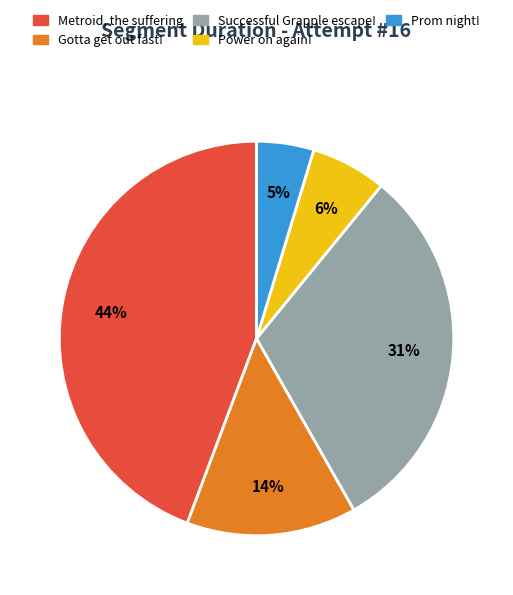

True or false: Power on again! accounts for 1% of the total.

False